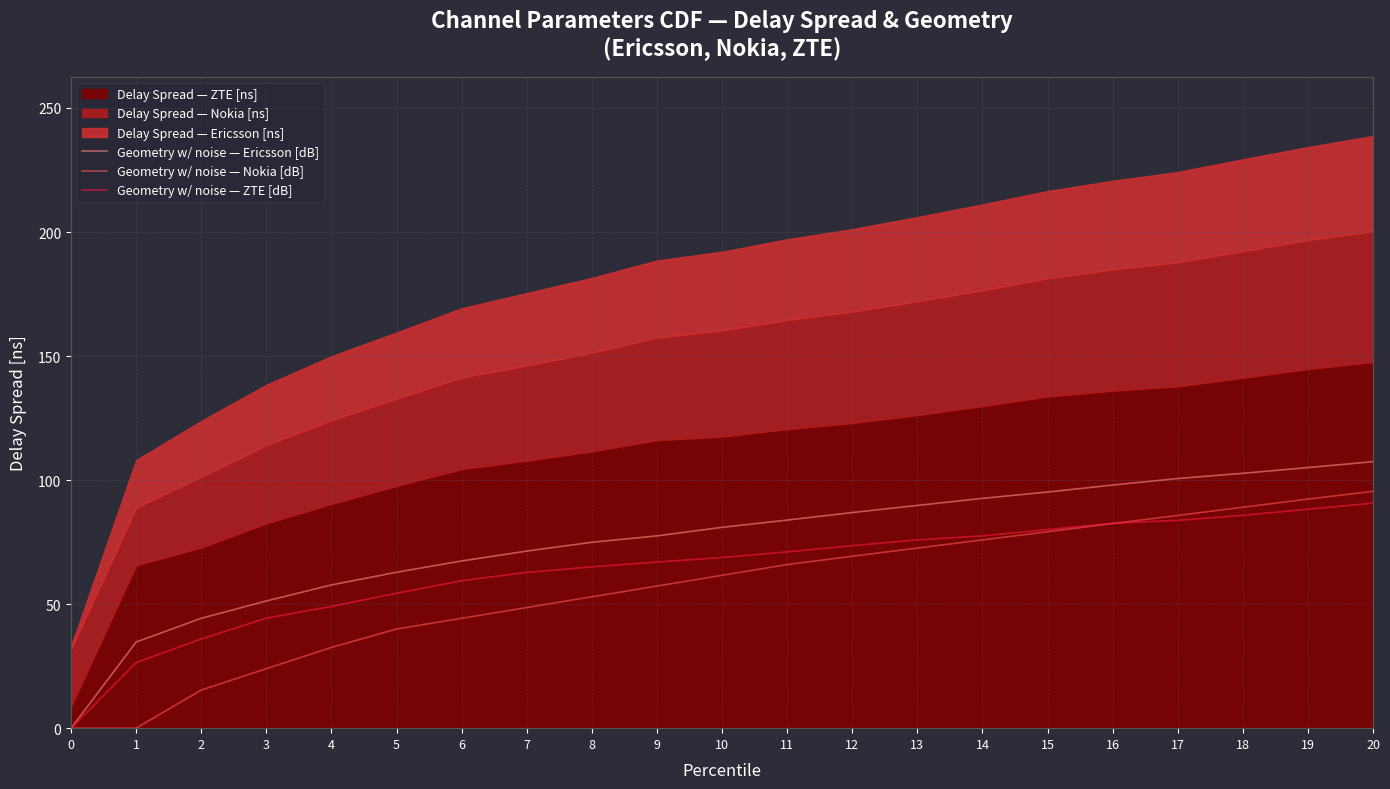

Where is Geometry w/ noise — Ericsson [dB] nearest to the value 53?

3